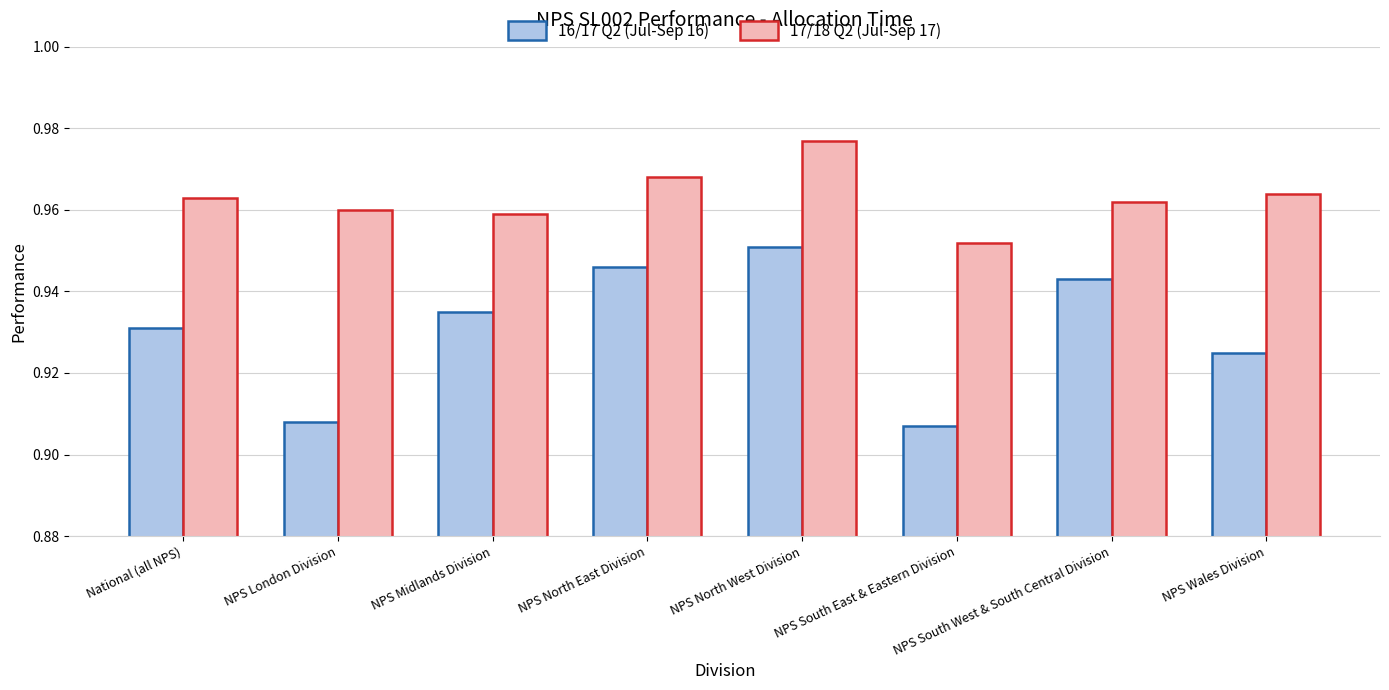

Which series has the largest total across all categories?

17/18 Q2 (Jul-Sep 17)